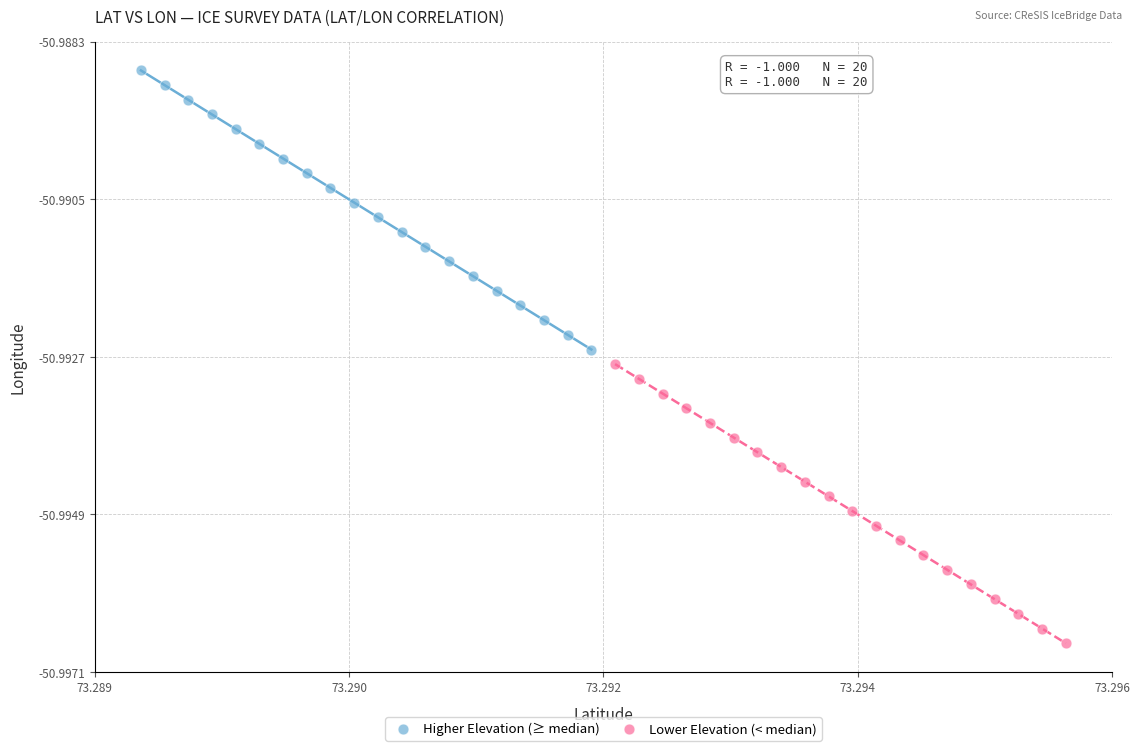

Which series contains the highest Y value?

Higher Elevation (≥ median)